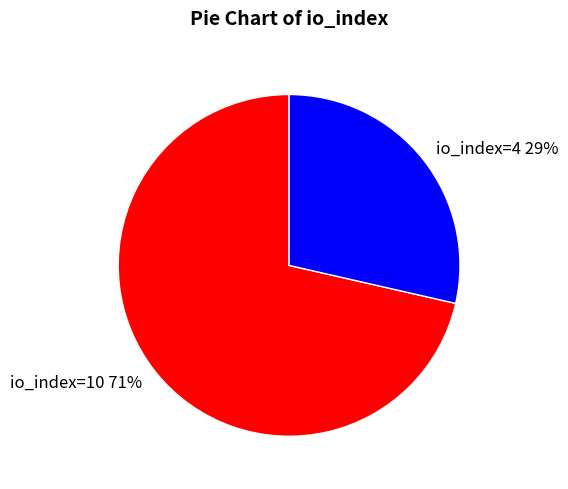

To the nearest percent, what is the combined percentage of io_index=4 and io_index=10?

100%